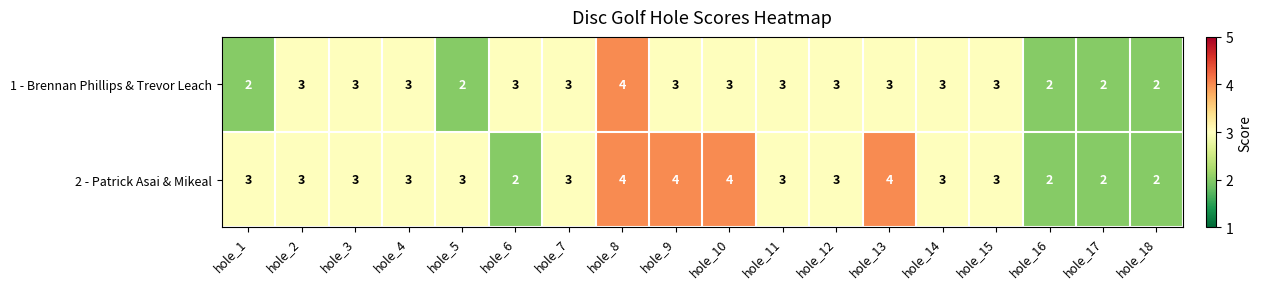

List the series in order of their overall mean, highest first.

2 - Patrick Asai & Mikeal, 1 - Brennan Phillips & Trevor Leach